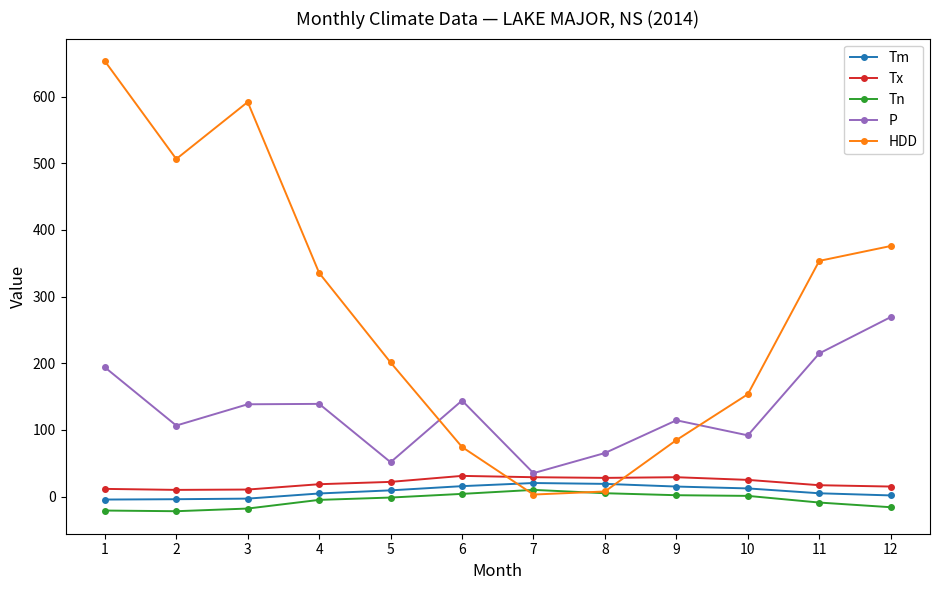

What value does the Tx series have at 8?

28.0